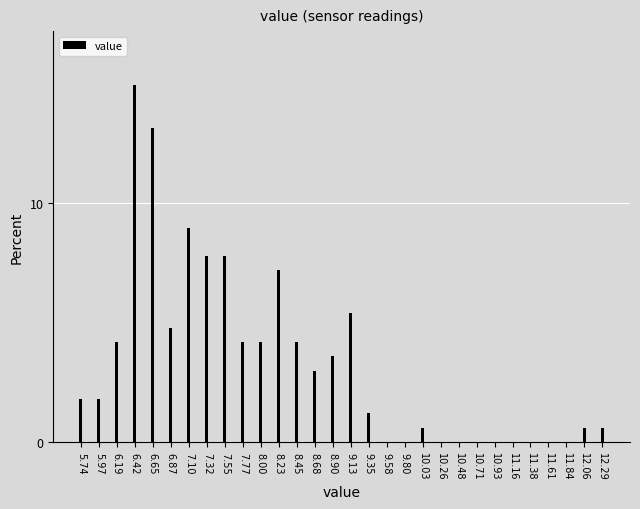

Reading left to right, what are all the values shown in this chart?

5.74=1.8	5.97=1.8	6.19=4.2	6.42=15.0	6.65=13.2	6.87=4.8	7.10=9.0	7.32=7.8	7.55=7.8	7.77=4.2	8.00=4.2	8.23=7.2	8.45=4.2	8.68=3.0	8.90=3.6	9.13=5.4	9.35=1.2	9.58=0.0	9.80=0.0	10.03=0.6	10.26=0.0	10.48=0.0	10.71=0.0	10.93=0.0	11.16=0.0	11.38=0.0	11.61=0.0	11.84=0.0	12.06=0.6	12.29=0.6